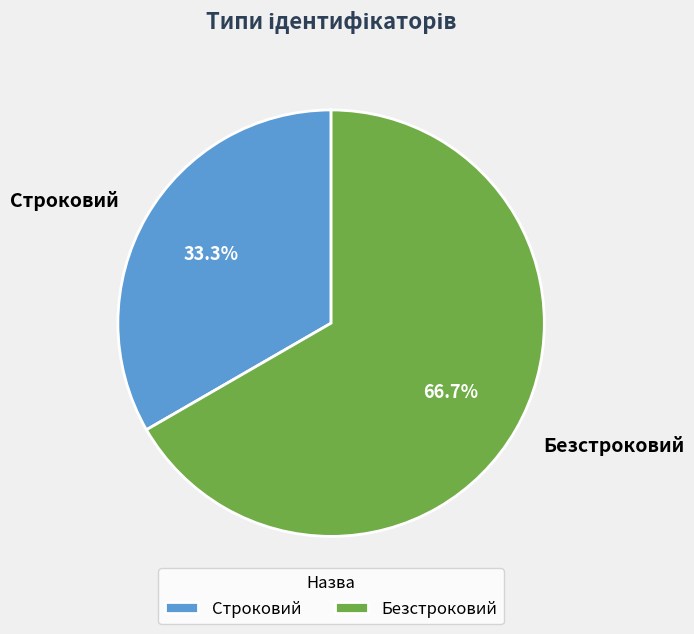

To the nearest percent, what portion does Безстроковий represent?

67%